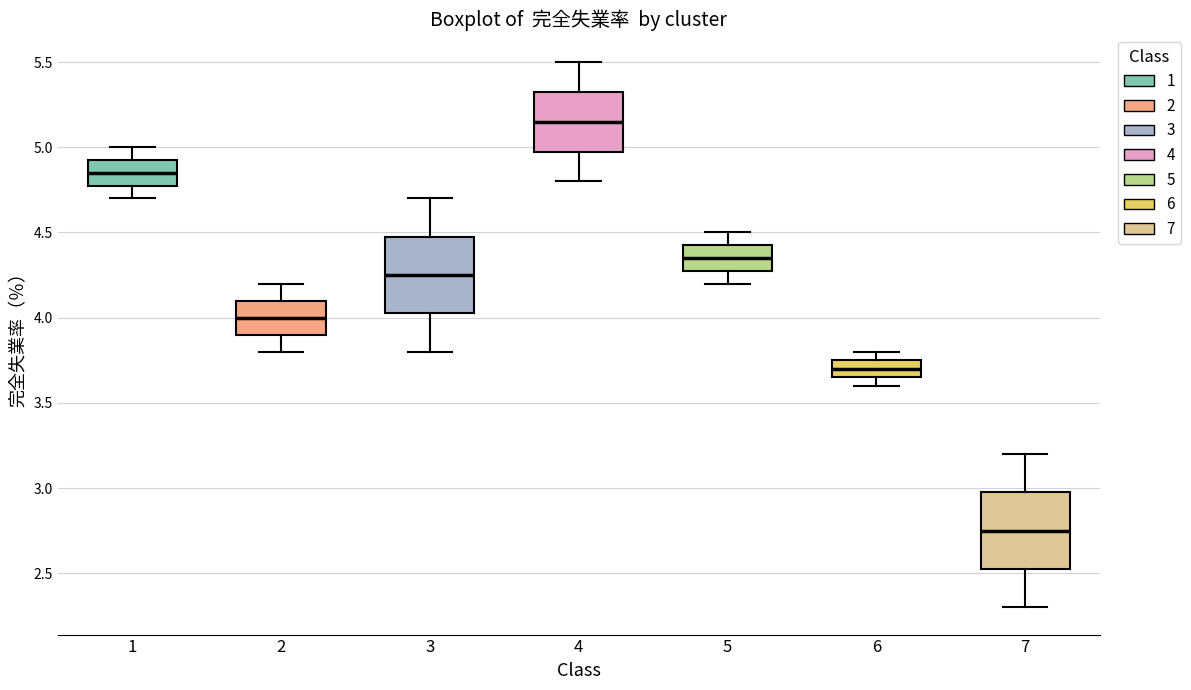

Reading left to right, transcribe this box plot: for each box, give where its median line is, the range the box spans, and where its two whiskers end, as read against the y-axis. The values are not printed on the chart, so give them approximately, as read against the axis.

1: median 4.85, box 4.80 to 4.95, whiskers 4.70 to 5.00
2: median 4.00, box 3.90 to 4.10, whiskers 3.80 to 4.20
3: median 4.25, box 4.05 to 4.50, whiskers 3.80 to 4.70
4: median 5.15, box 5.00 to 5.35, whiskers 4.80 to 5.50
5: median 4.35, box 4.30 to 4.45, whiskers 4.20 to 4.50
6: median 3.70, box 3.65 to 3.75, whiskers 3.60 to 3.80
7: median 2.75, box 2.55 to 3.00, whiskers 2.30 to 3.20